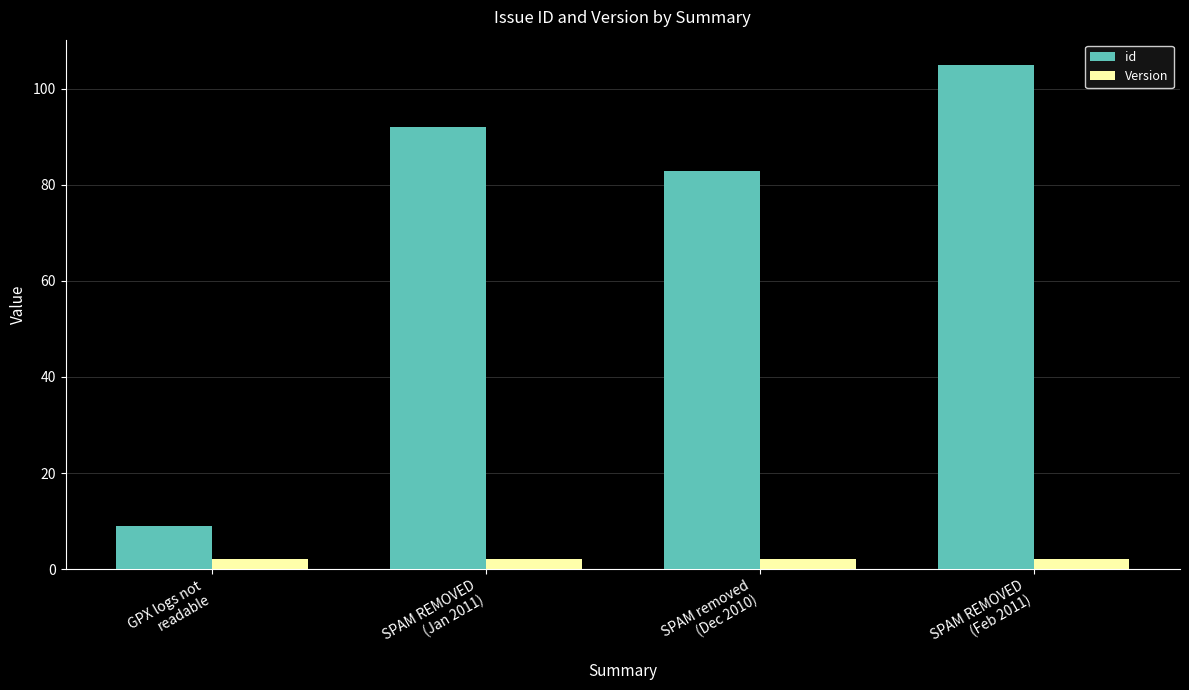

Which category has the highest value across all series?

SPAM REMOVED
(Feb 2011)